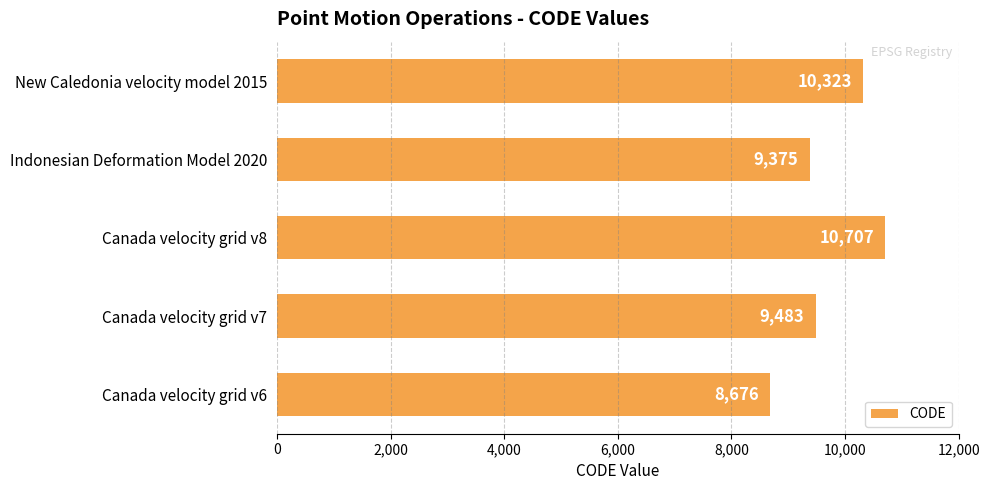

Read the value at Canada velocity grid v6.

8676